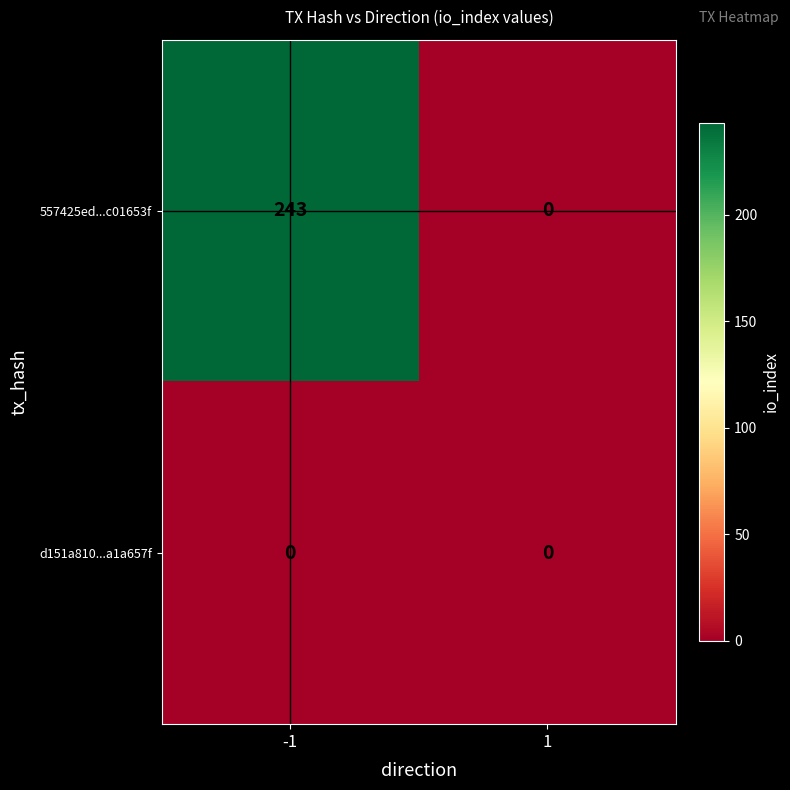

Reading left to right, what are all the values shown in this chart?

557425ed...c01653f: 243	0
d151a810...a1a657f: 0	0